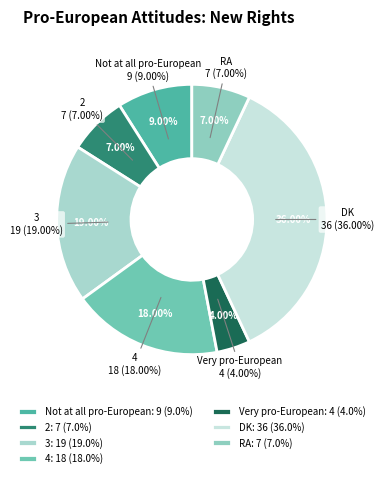

True or false: Not at all pro-European accounts for 3% of the total.

False